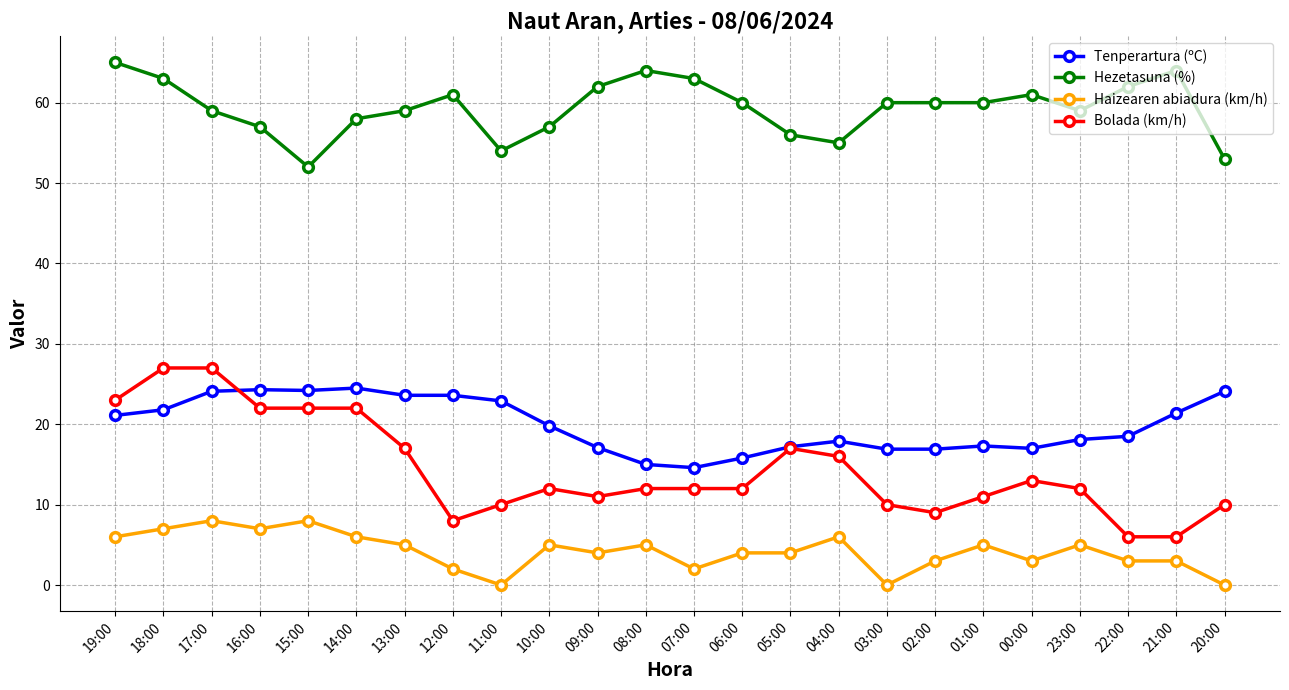

Where is the first local minimum for Hezetasuna (%)?

15:00